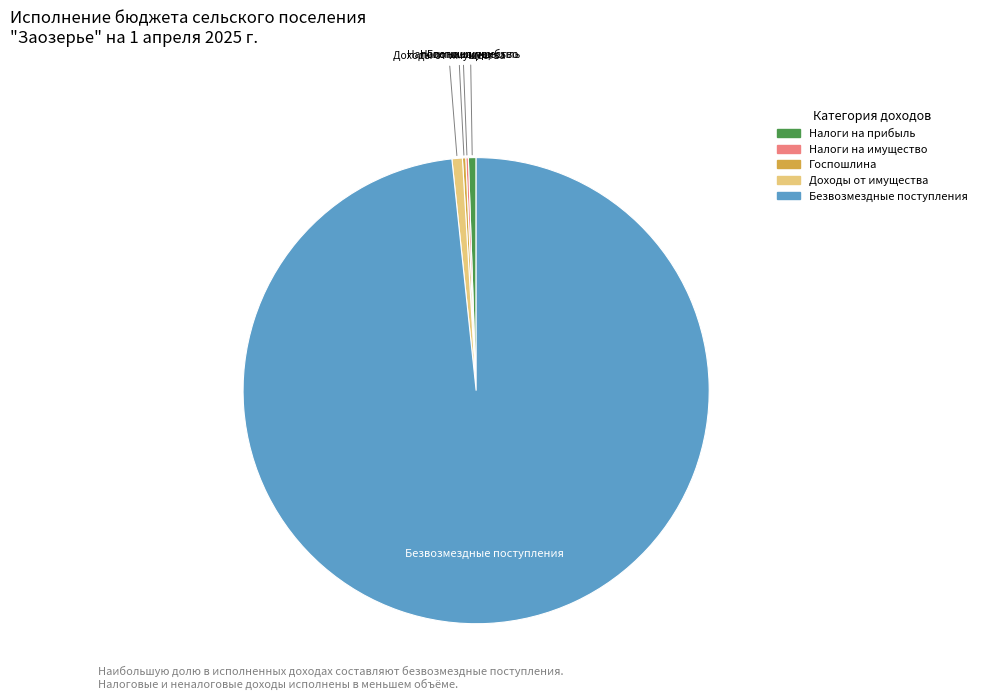

Does any single category account for the majority?

Yes